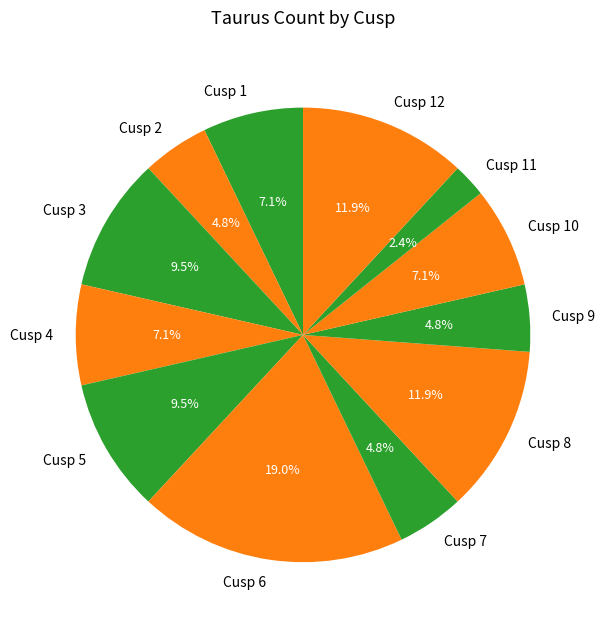

Count the number of slices in the pie.

12